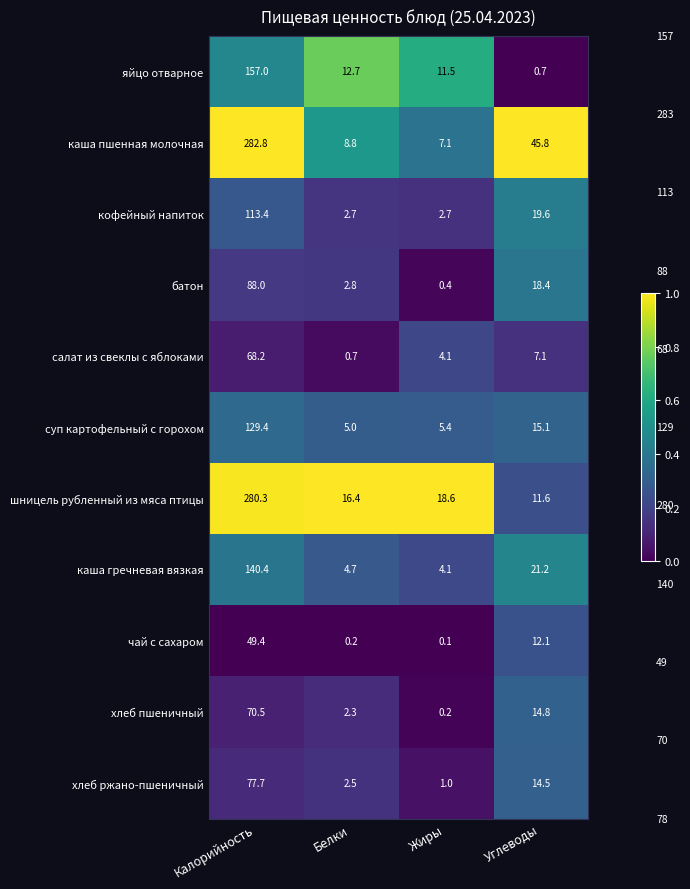

The value of салат из свеклы с яблоками at Углеводы is 7.1. True or false?

True